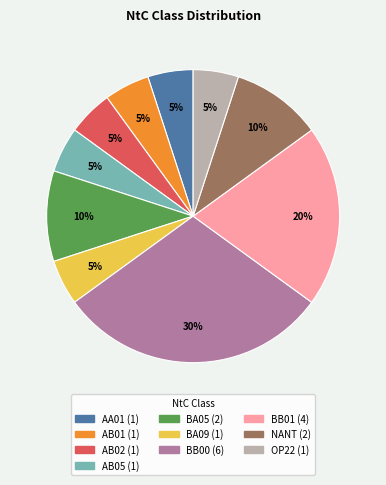

True or false: BB00 accounts for 2% of the total.

False